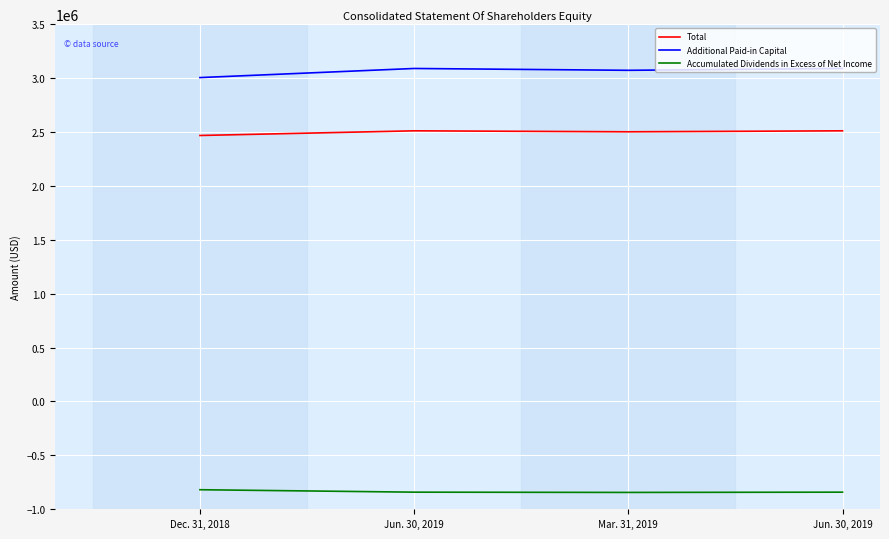

What is the label of the 4th point from the right?

Dec. 31, 2018